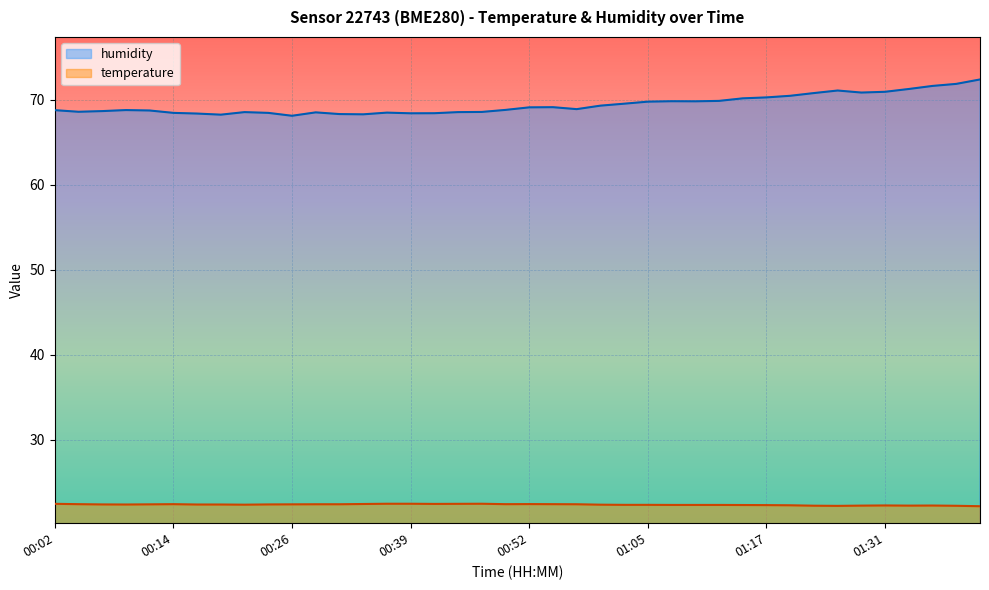

What is the sum of the temperature values at 00:21 and 00:36?

44.8